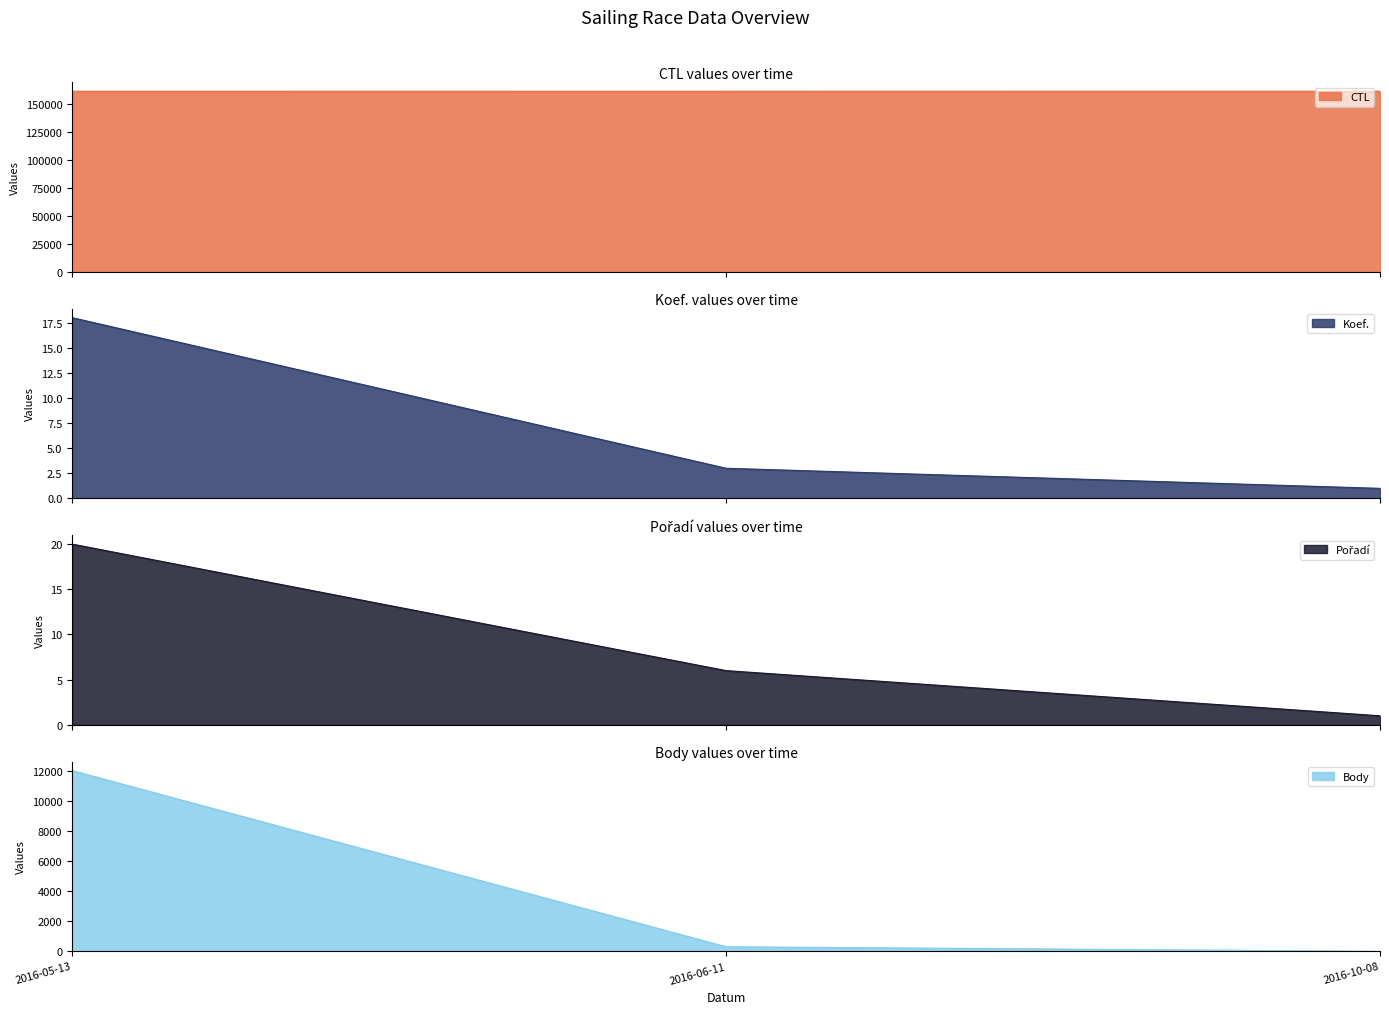

At which category does the chart reach its minimum across all series?

2016-10-08